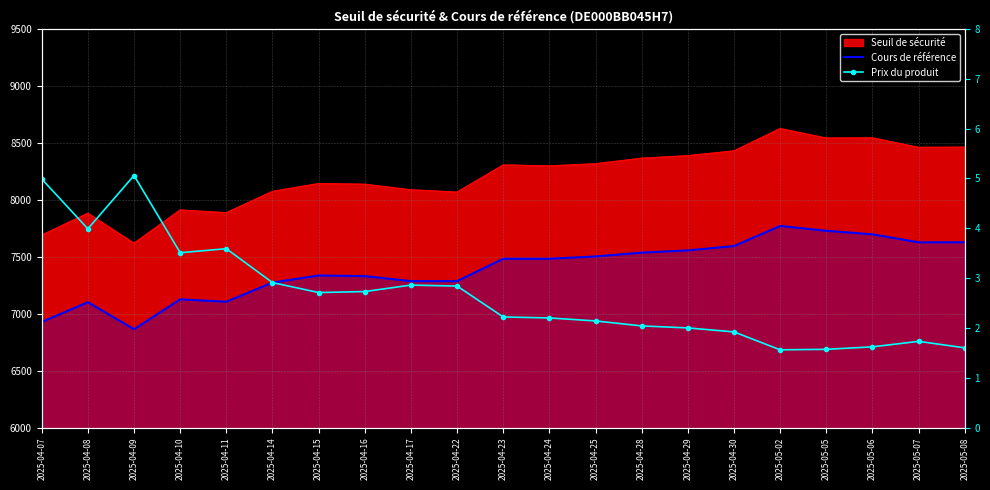

How many lines are shown in the chart?

2